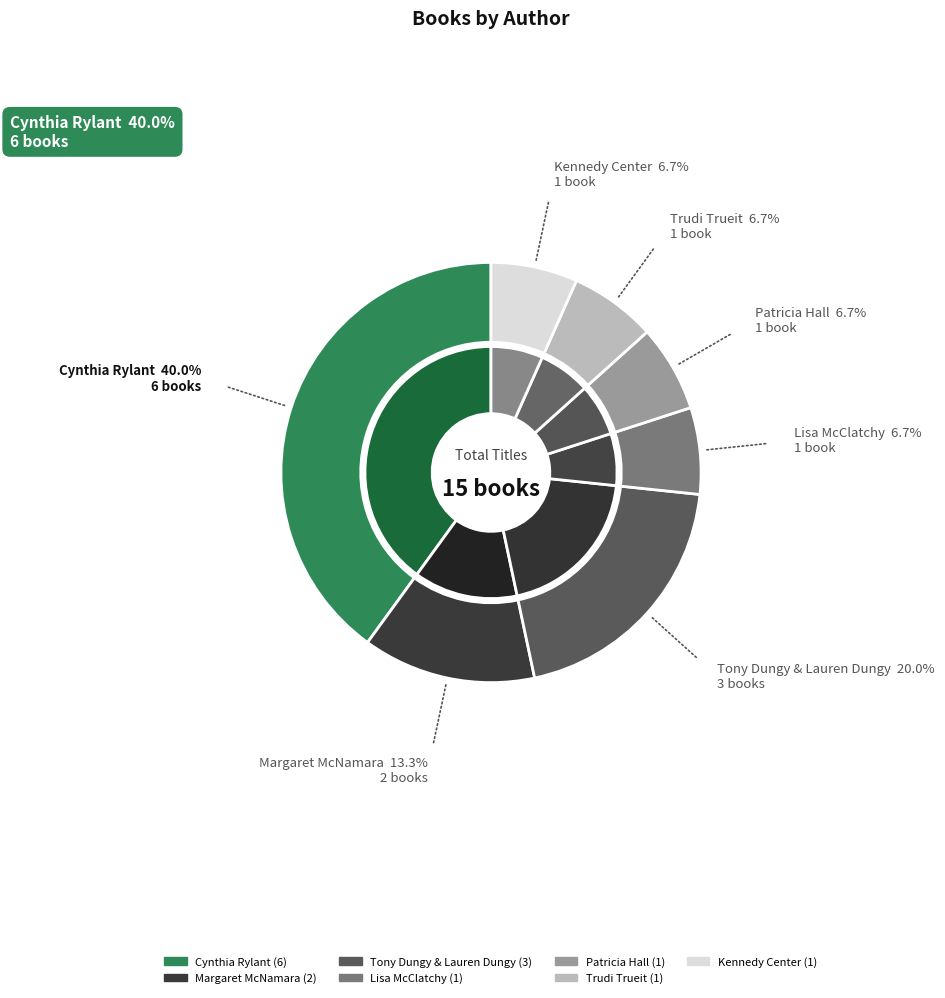

What is the change in value from Margaret McNamara to Trudi Trueit?

-1